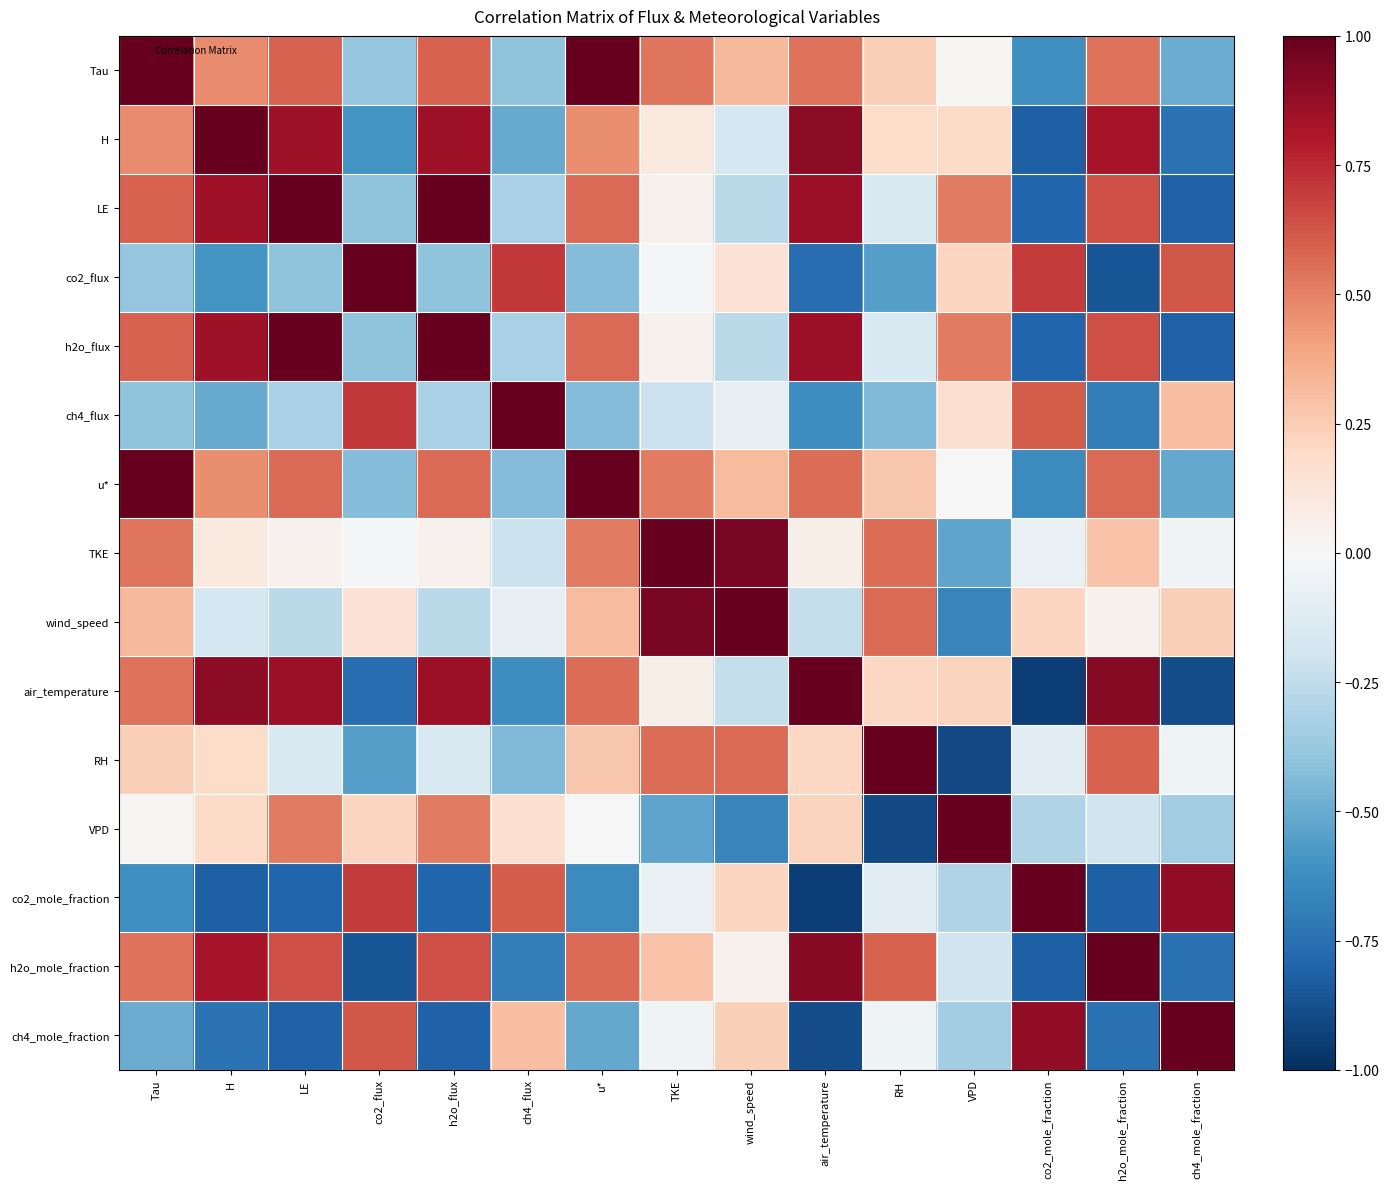

What is the difference between the highest and lowest values at air_temperature?

1.9